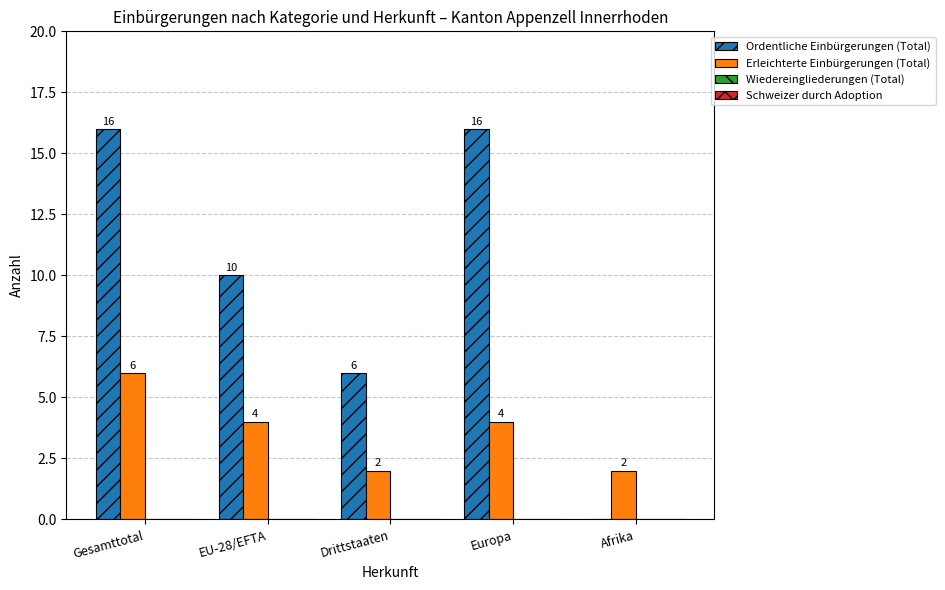

What is the sum of all Erleichterte Einbürgerungen (Total) values?

18